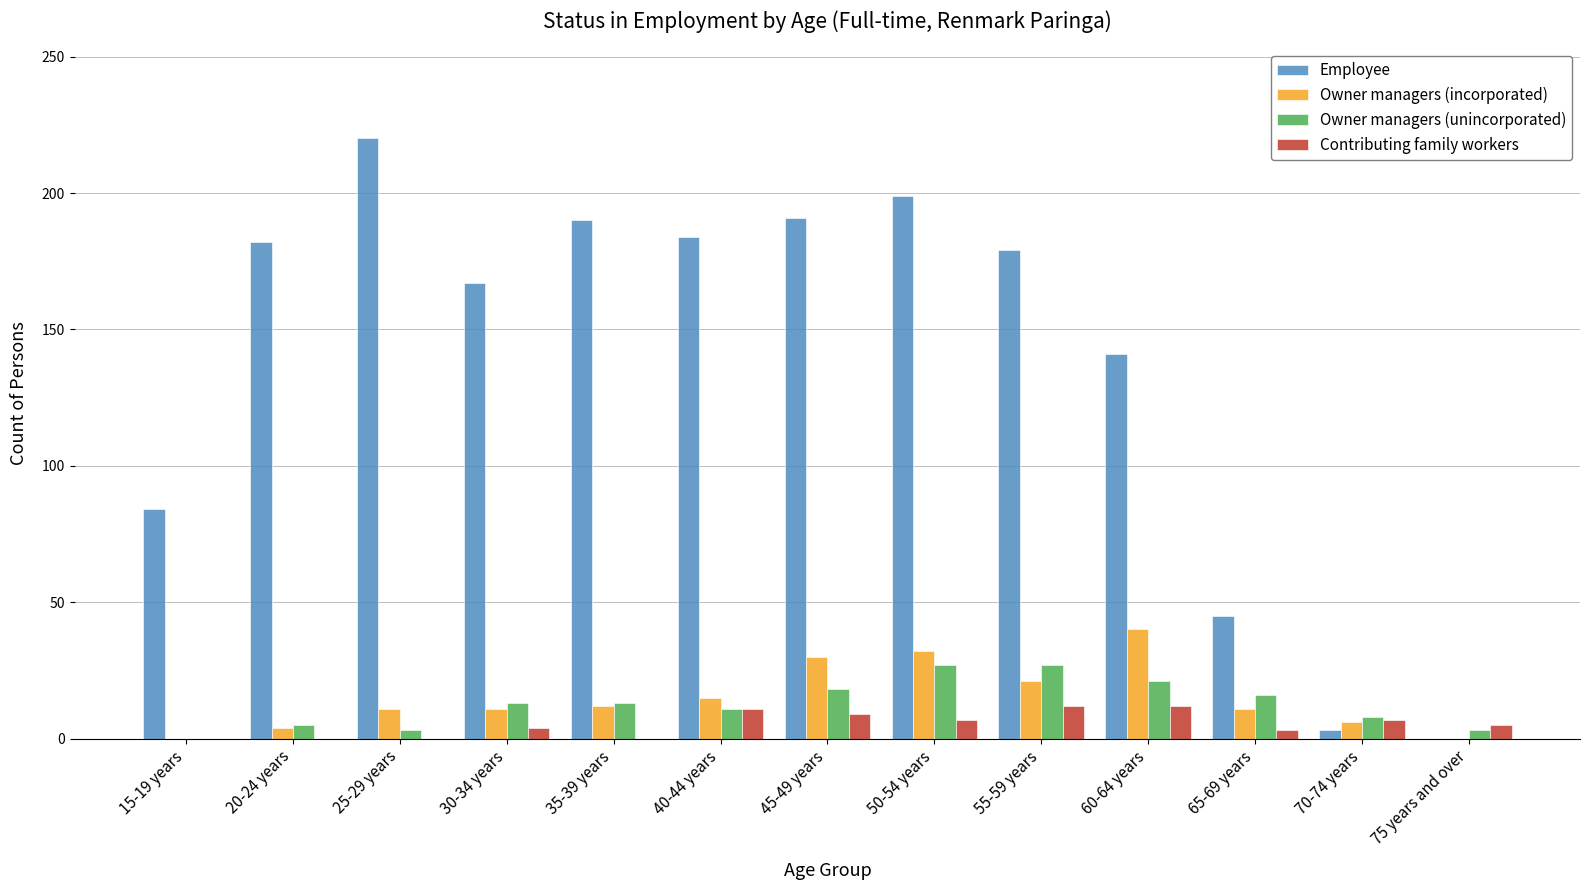

The value of Employee at 50-54 years is 287. True or false?

False